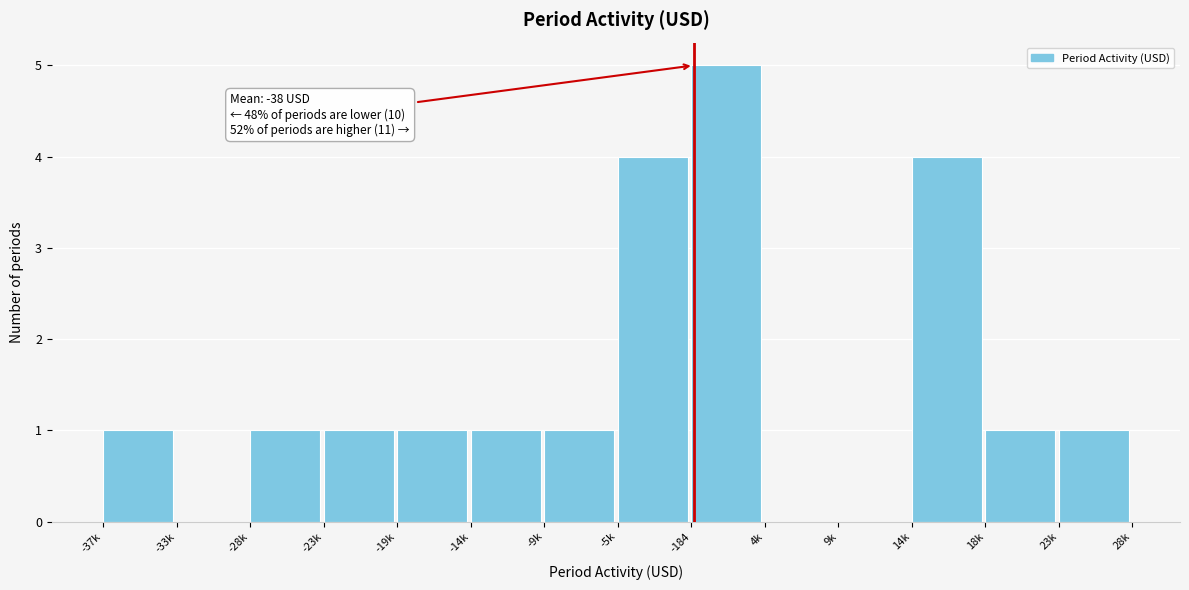

Reading right to left, transcribe all the data shown in this chart.

23k=1	18k=1	14k=4	9k=0	4k=0	-184=5	-5k=4	-9k=1	-14k=1	-19k=1	-23k=1	-28k=1	-33k=0	-37k=1